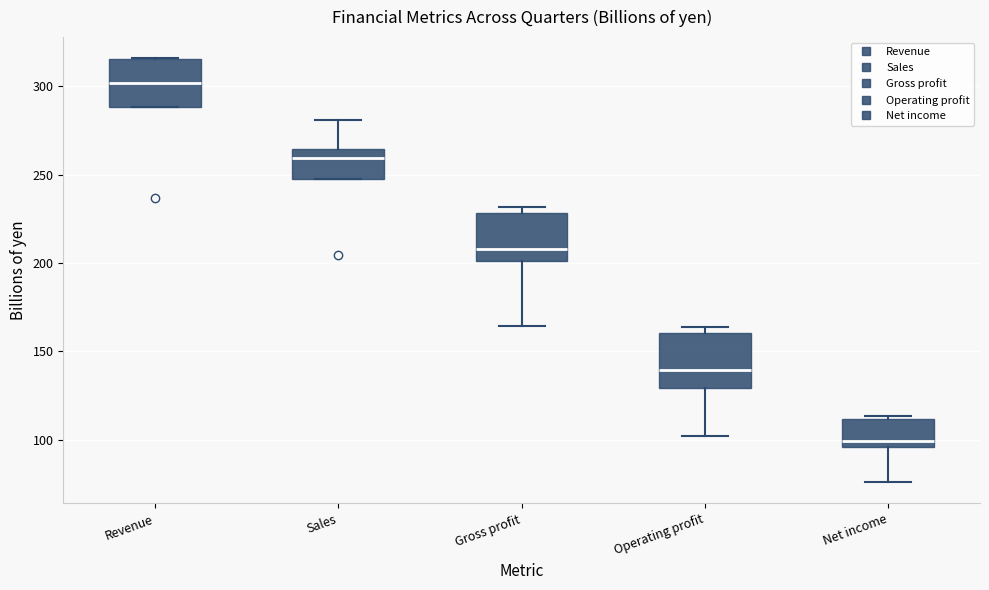

Reading left to right, read every box against the y-axis: the position of its median line, the range the box covers, and the ends of its whiskers. The values are not printed on the chart, so give them approximately, as read against the axis.

Revenue: median 300, box 290 to 315, whiskers 290 to 315
Sales: median 260, box 250 to 265, whiskers 250 to 280
Gross profit: median 210, box 200 to 230, whiskers 165 to 230 (just above the box's upper edge)
Operating profit: median 140, box 130 to 160, whiskers 100 to 165
Net income: median 100, box 95 to 110, whiskers 75 to 115